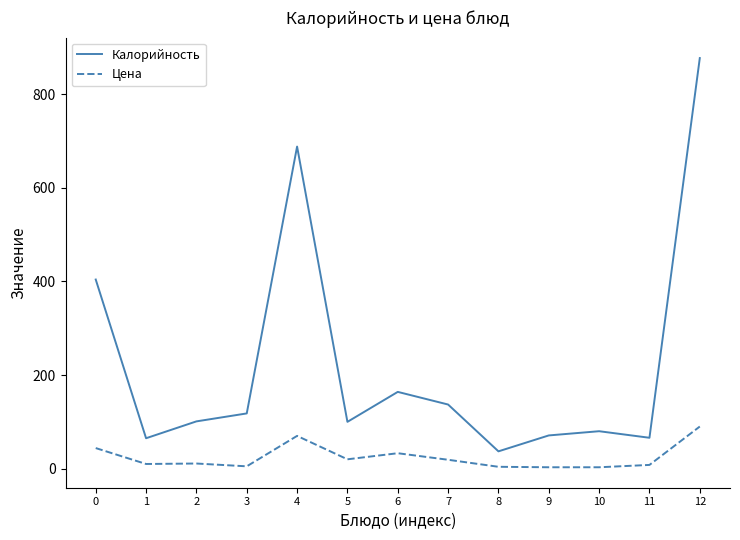

Which series has the largest total across all categories?

Калорийность